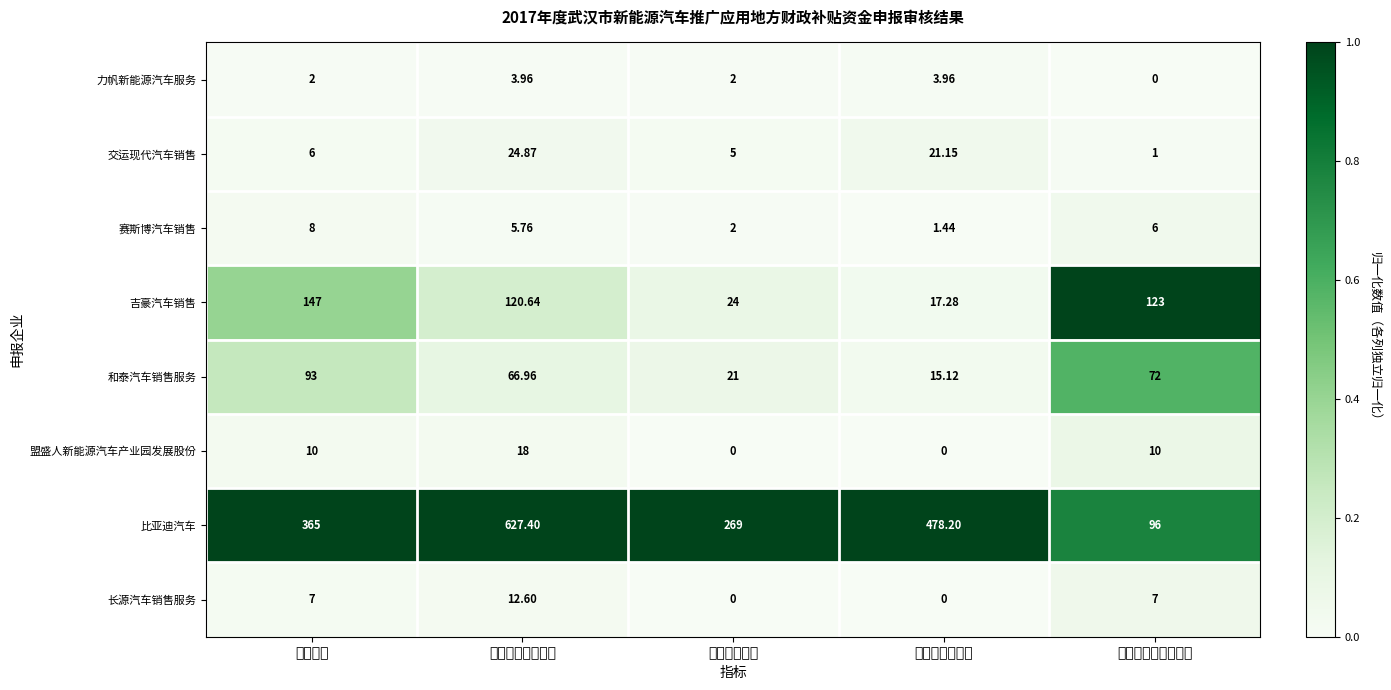

List the labels in order of 吉豪汽车销售 value, largest first.

申报车辆, 不满足补贴政策要求, 企业申请地补资金, 符合条件车辆, 应清算地补资金